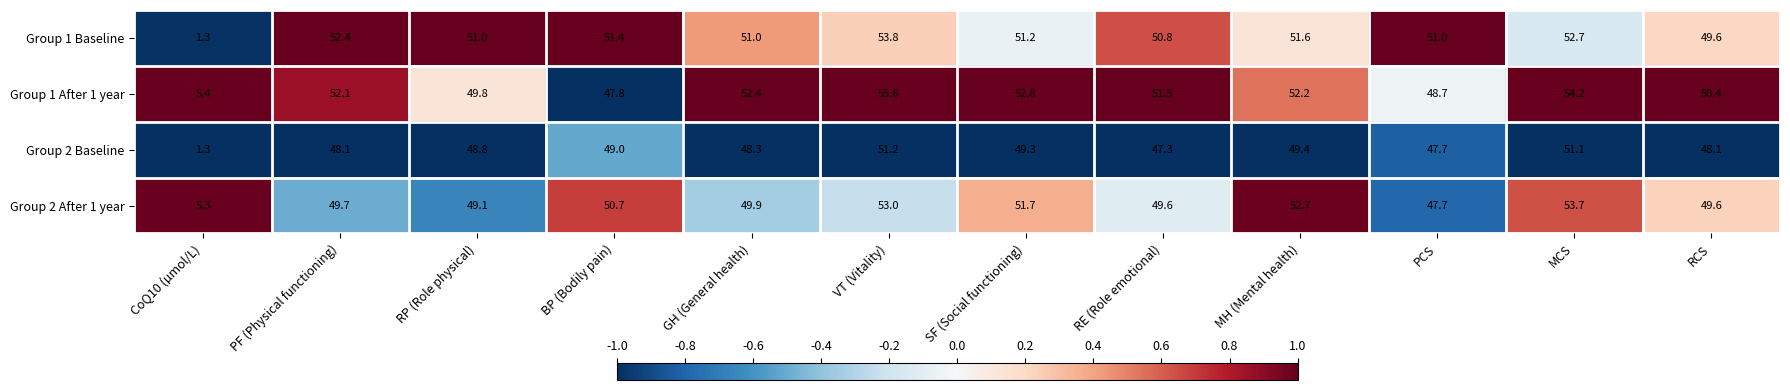

The Group 1 After 1 year series shows 51.5 at RE (Role emotional). True or false?

True